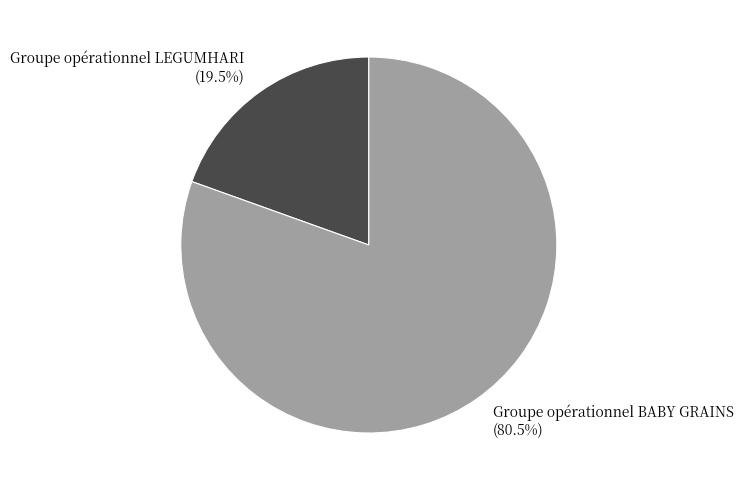

Do Groupe opérationnel LEGUMHARI and Groupe opérationnel BABY GRAINS together represent more than half of the pie?

Yes